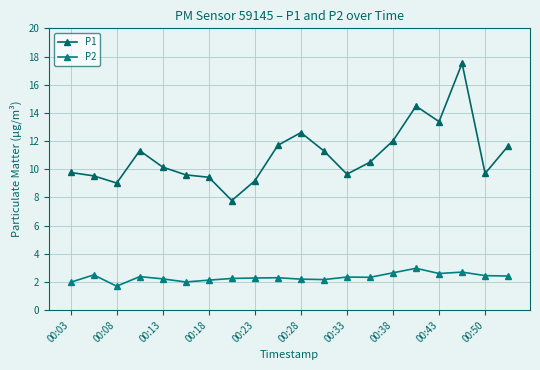

List the series in order of their peak value, lowest first.

P2, P1